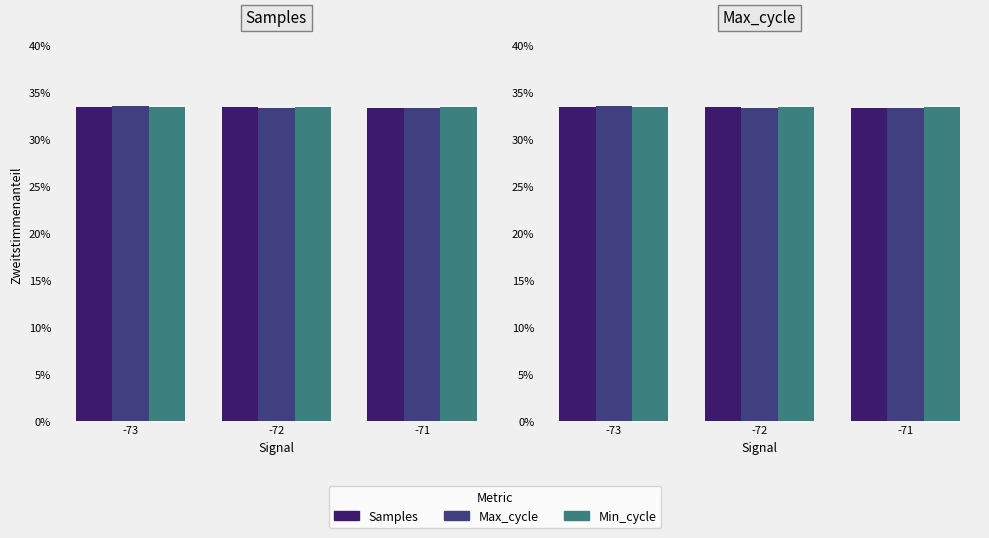

What is the sum of the Samples values at -72 and -73?

66.7